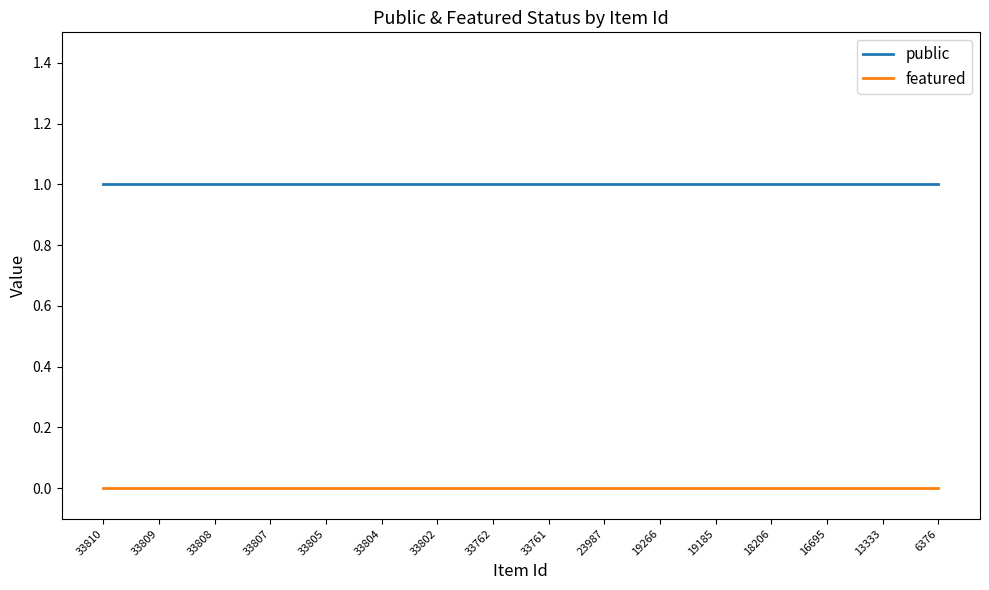

The value of public at 13333 is 1. True or false?

True